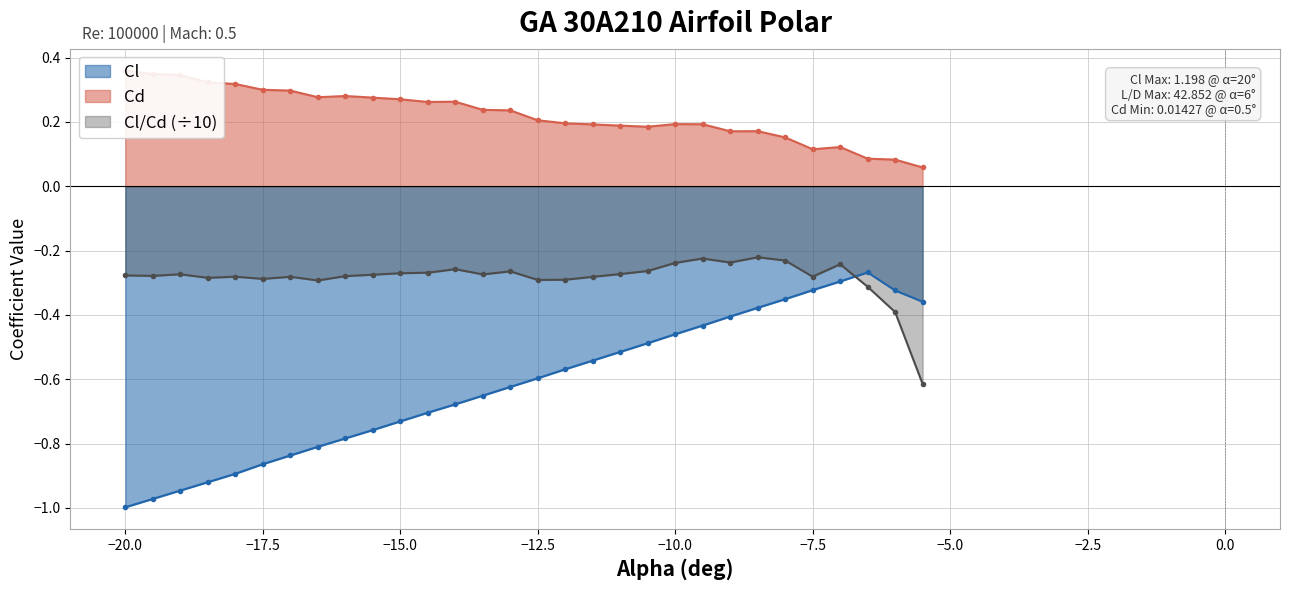

Rank the series by their maximum value, from highest to lowest.

Cd, Cl_Cd, Cl